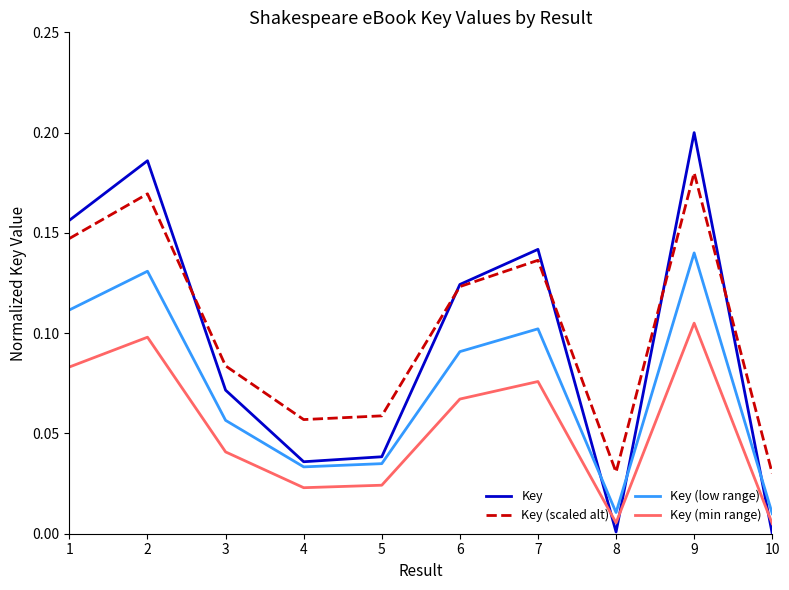

True or false: Key and Key (low range) intersect in this chart.

True